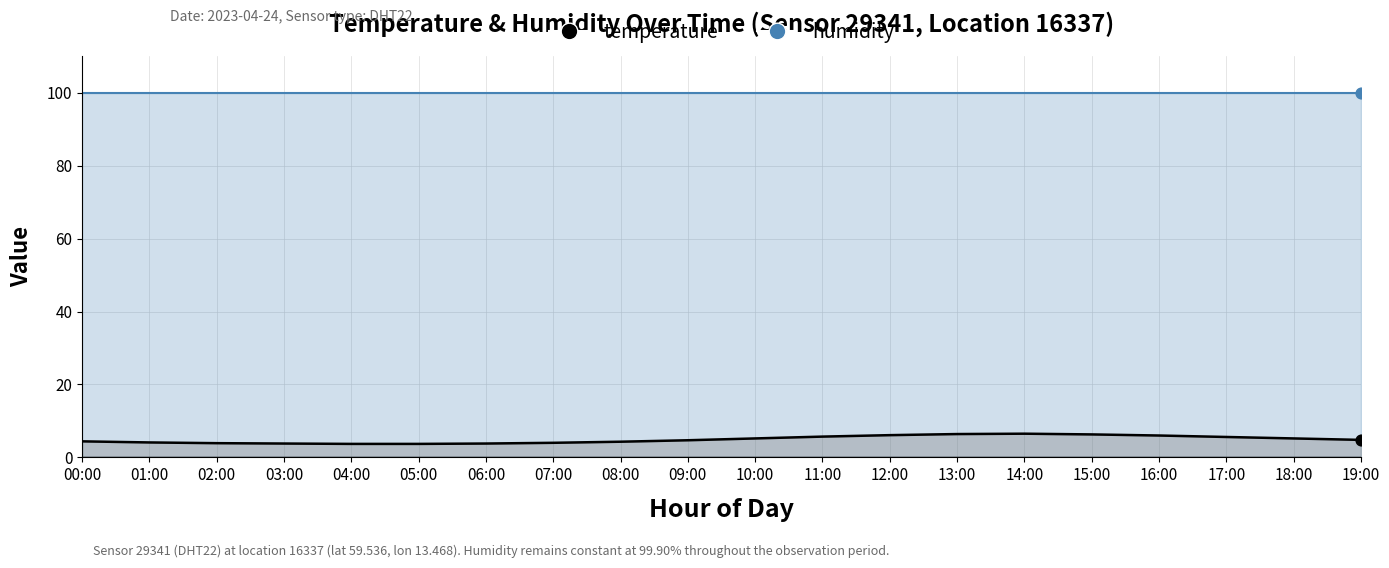

Which has a higher value, 17:00 or 19:00?

17:00